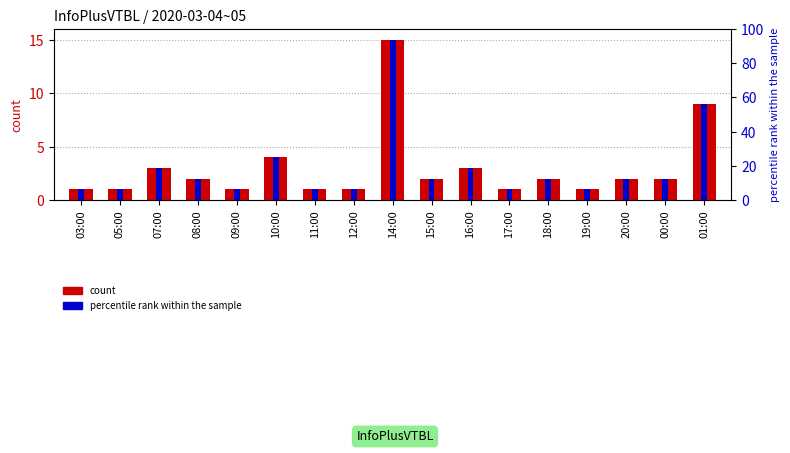

What is the minimum value for percentile rank within the sample?

6.2